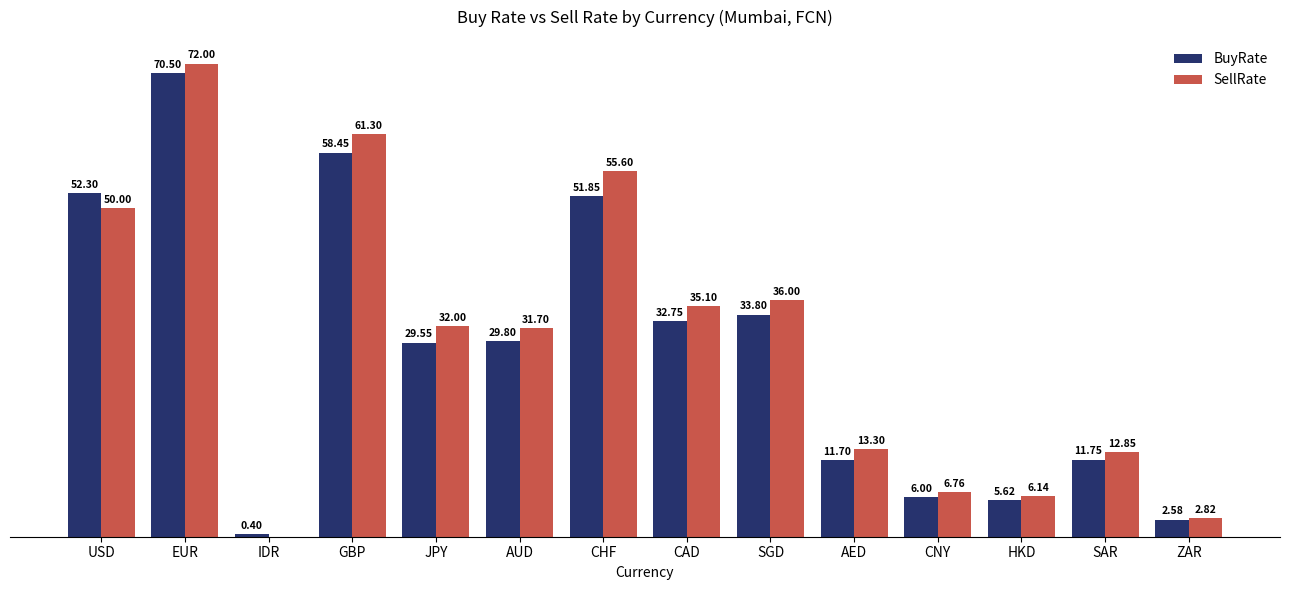

Which category has the highest value in the BuyRate series?

EUR